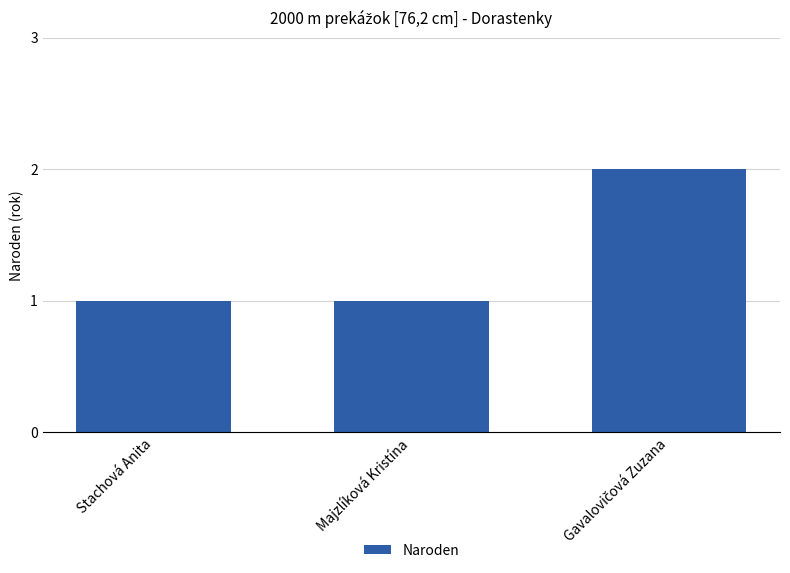

What is the difference between the maximum and minimum values?

1